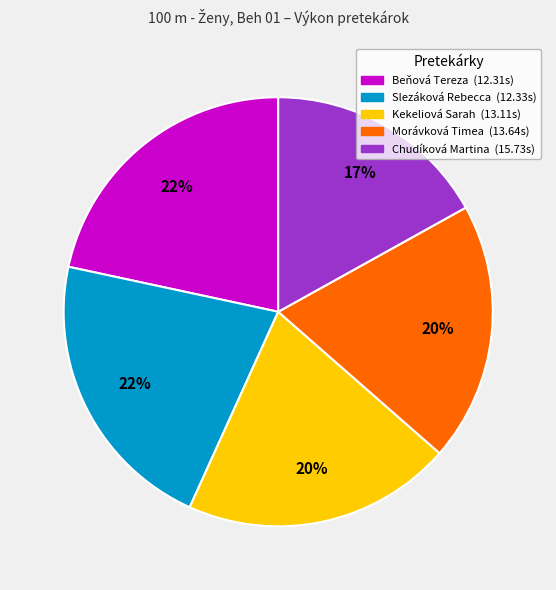

Approximately how many times larger is the value at Morávková Timea compared to Beňová Tereza?

0.9